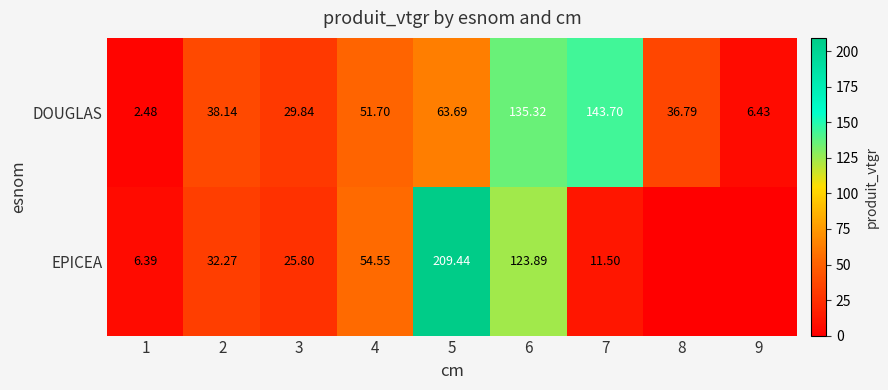

Is the value of DOUGLAS at 8 greater than the value of EPICEA at 2?

Yes